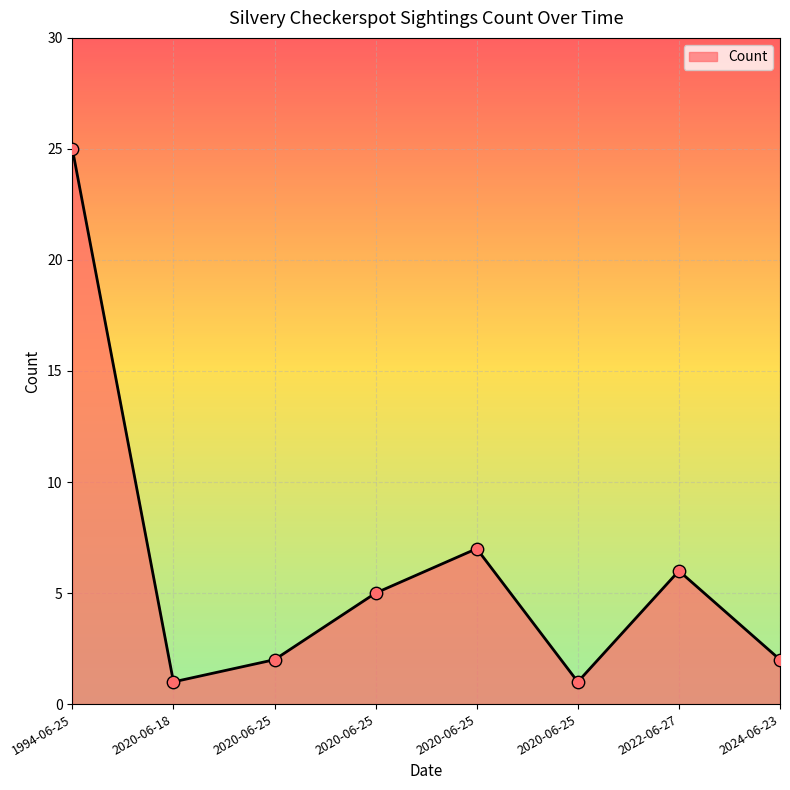

Does the chart have visible grid lines?

Yes